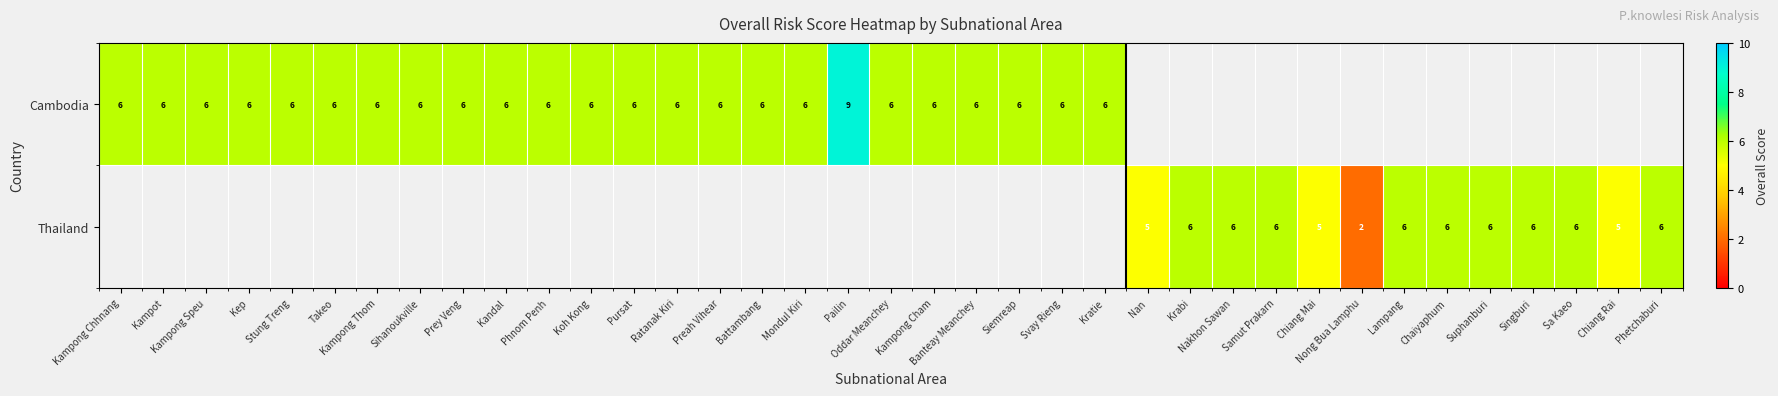

What is the maximum value shown in the chart?

9.0